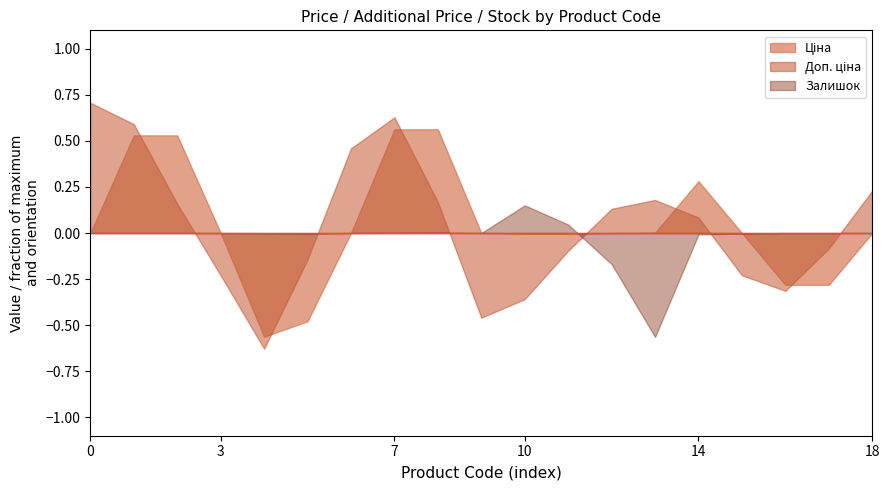

In Залишок, how many points are higher than both neighbors (excluding endpoints)?

3